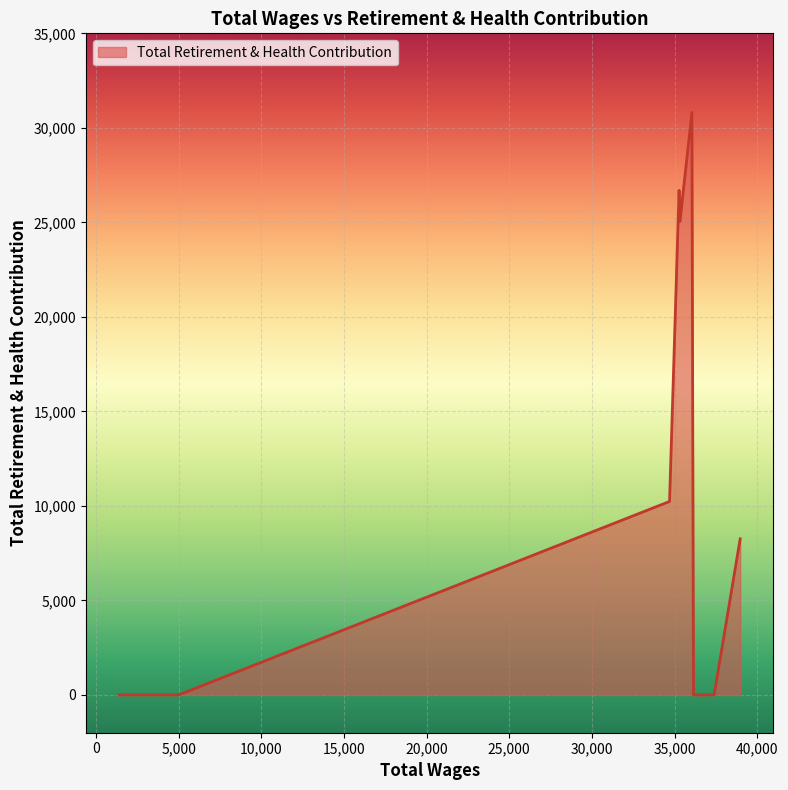

What is the maximum value shown in the chart?

30814